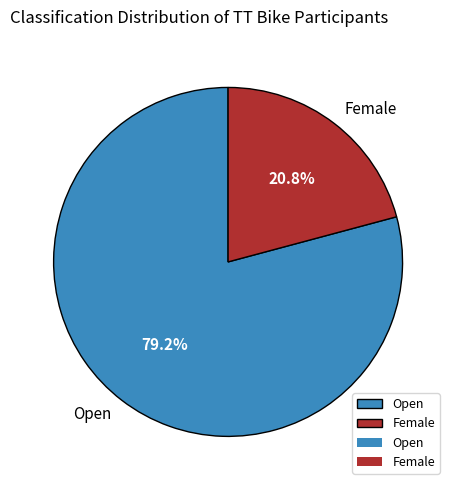

Which slice is the largest?

Open